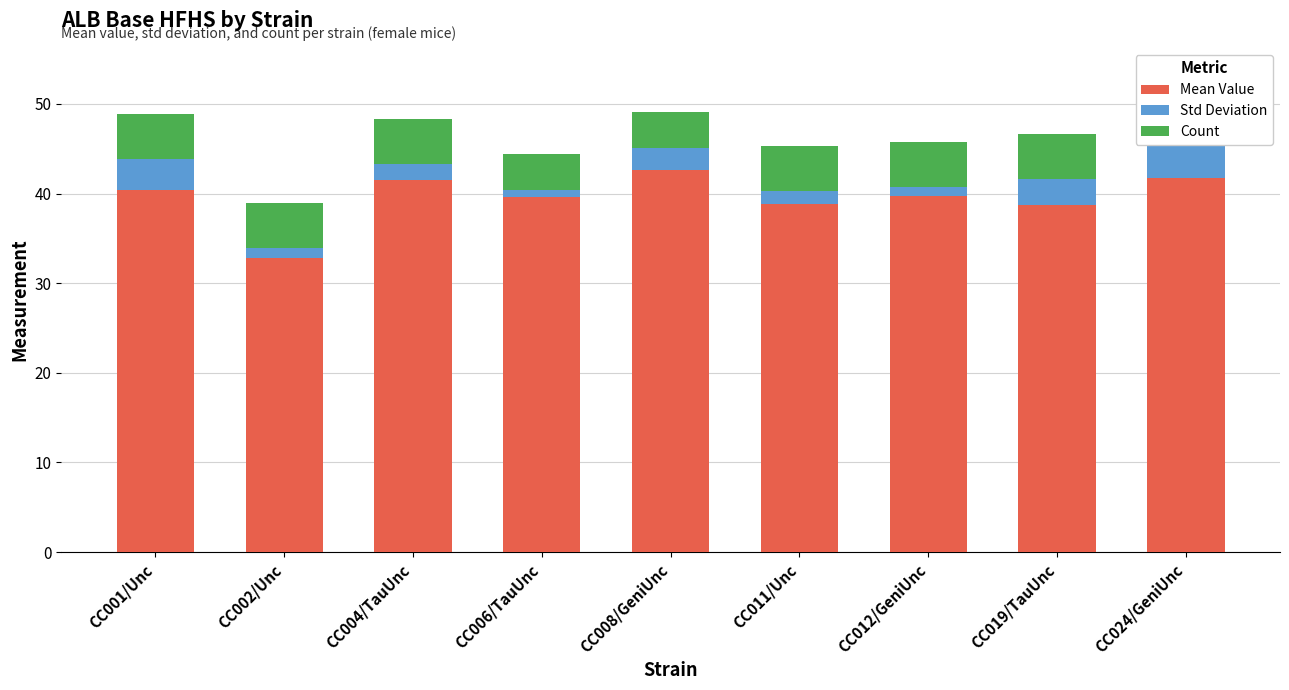

Is it true that Mean Value equals 40.4 at CC001/Unc?

True